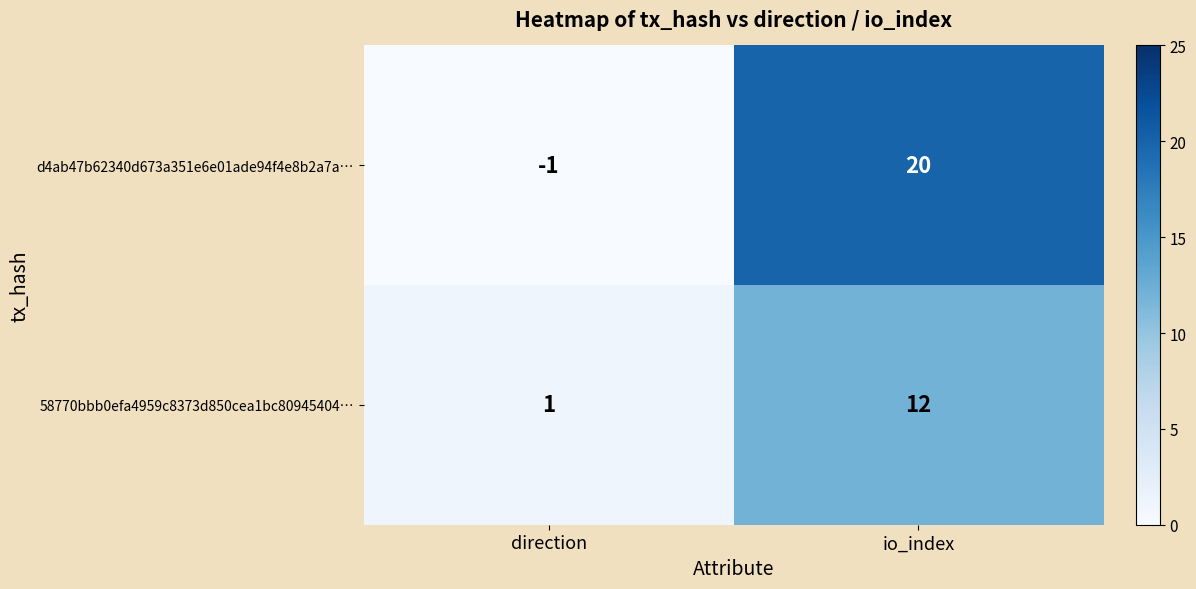

Which series has the widest spread of values?

d4ab47b62340d673a351e6e01ade94f4e8b2a7a…